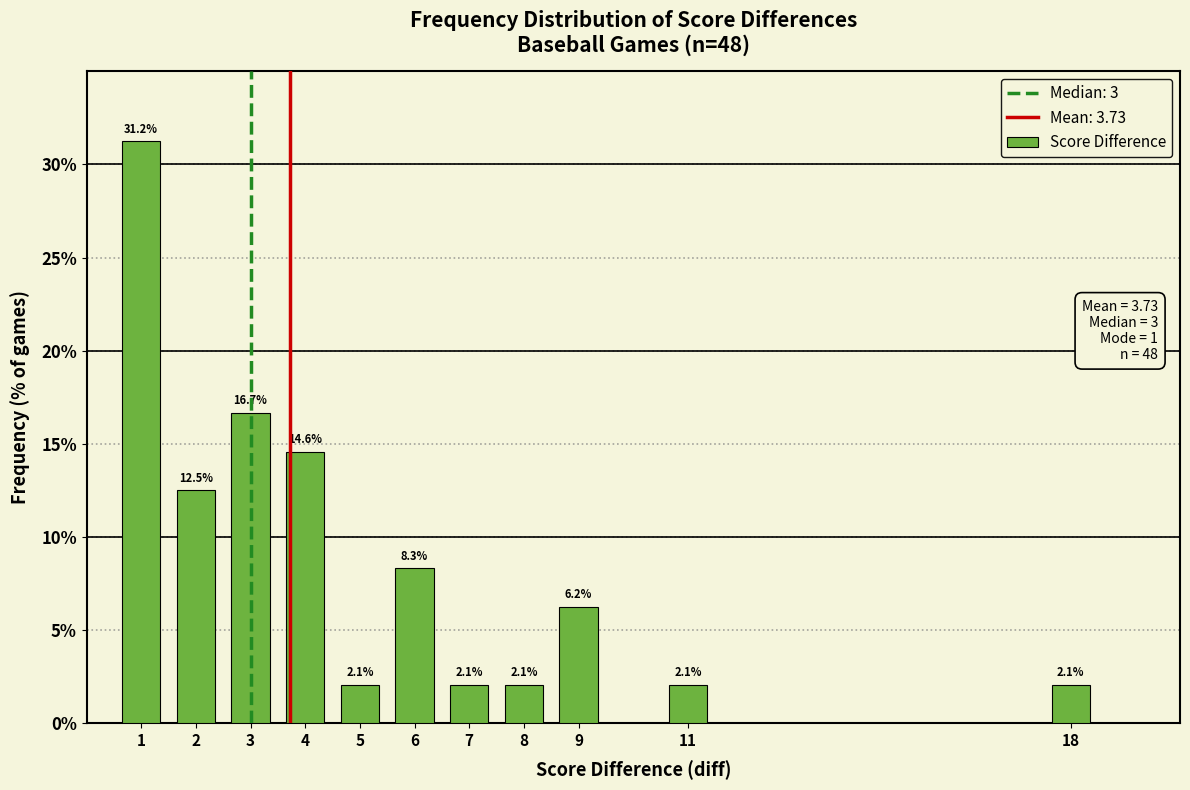

Is it true that the value at 3 is 26.4?

False